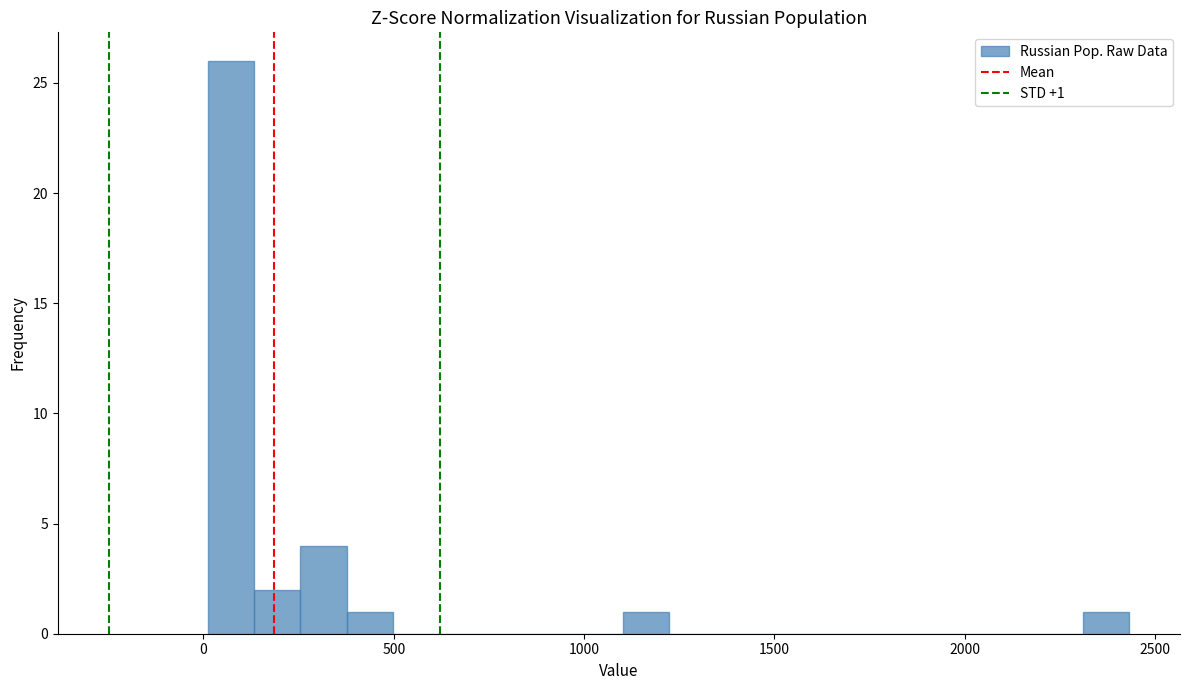

Read against the x-axis, roughly where is the centre of the tallest bar?

50